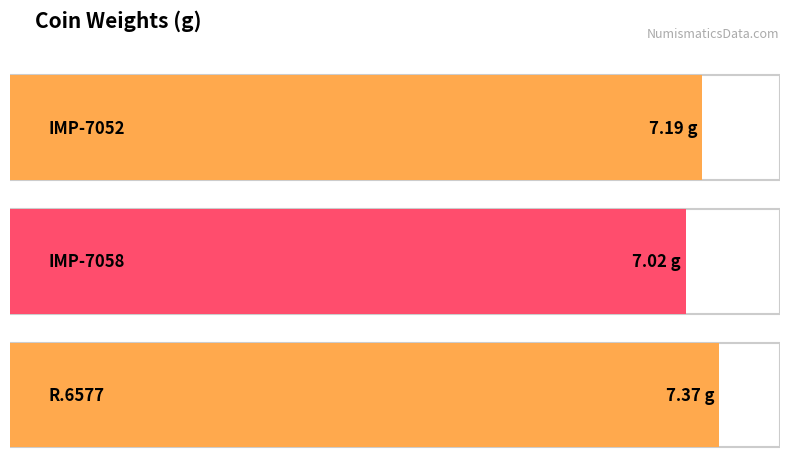

What is the label of the 1st bar from the left?

IMP-7052